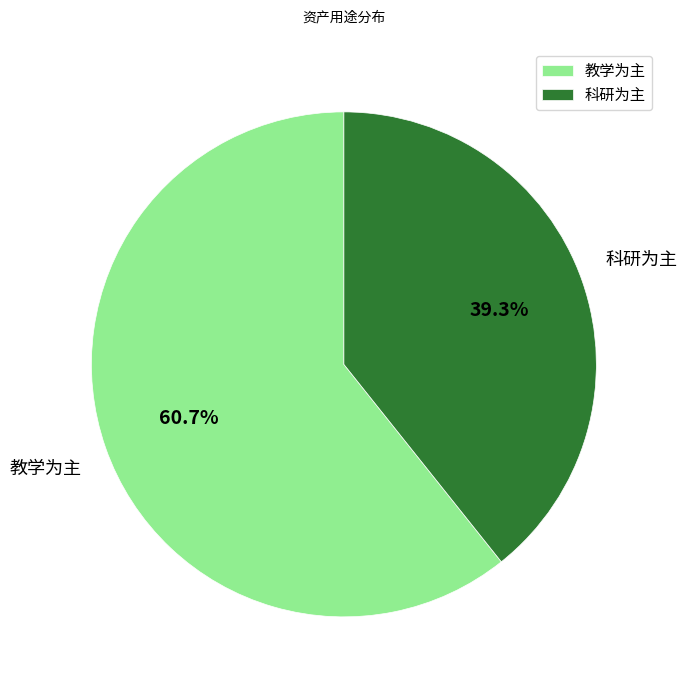

Approximately how many times larger is the value at 教学为主 compared to 科研为主?

1.5